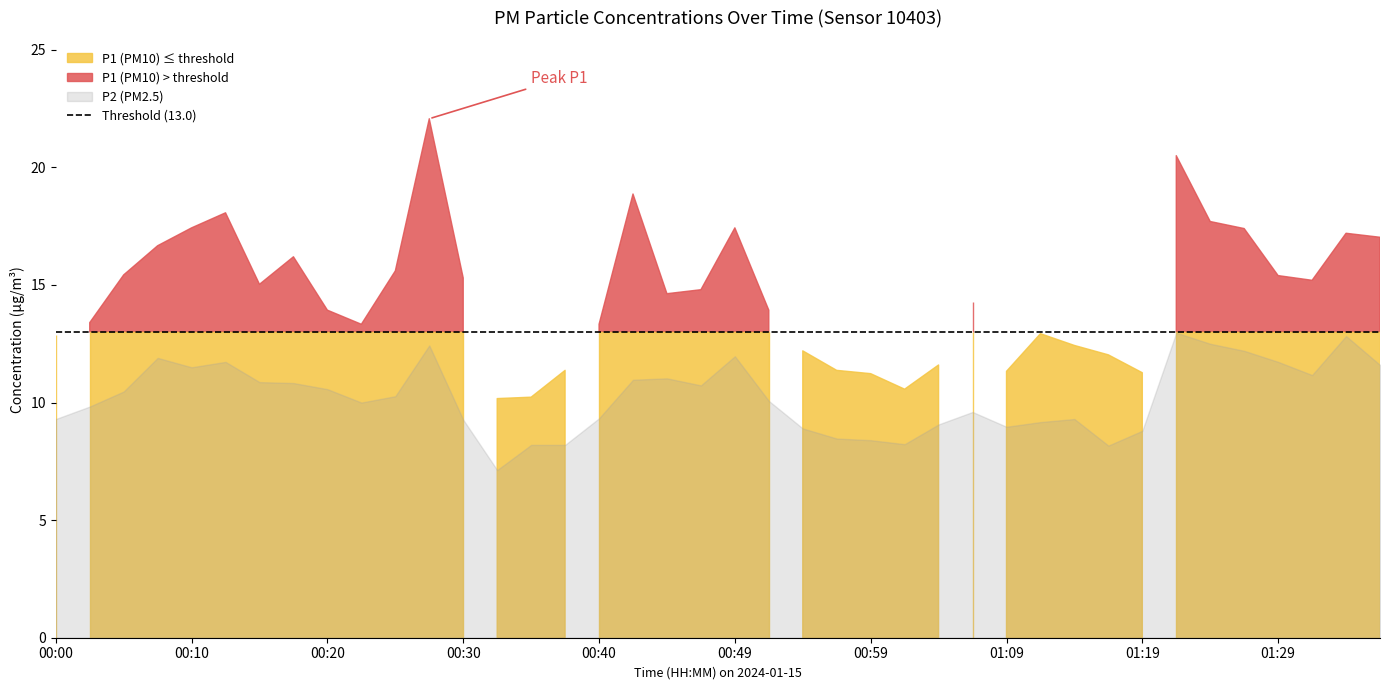

Rank the series by their maximum value, from lowest to highest.

P2, P1